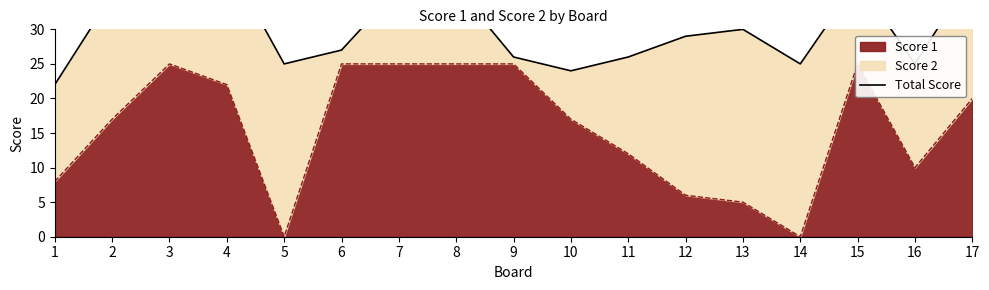

The chart shows a value of 24 at 10. True or false?

True